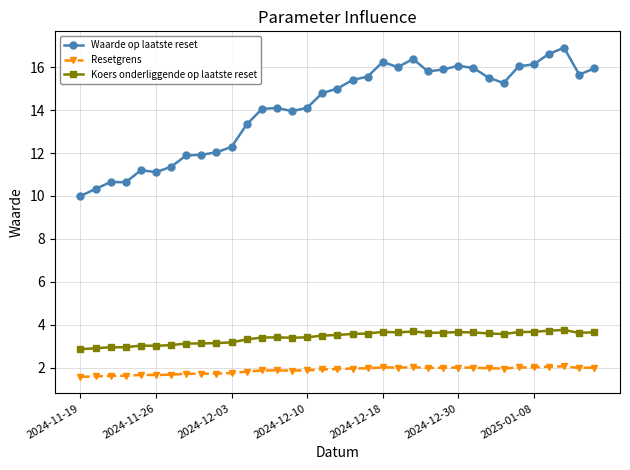

True or false: Resetgrens and Waarde op laatste reset intersect in this chart.

False